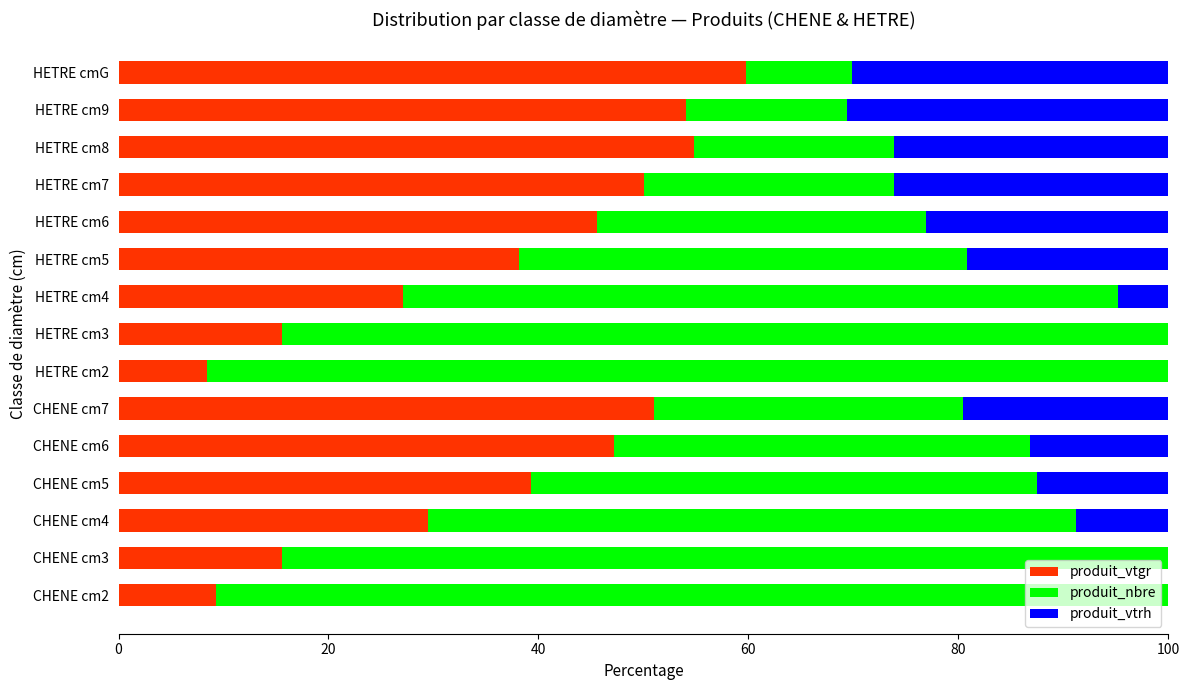

True or false: produit_vtgr has a value of 4.4 at CHENE cm2.

False